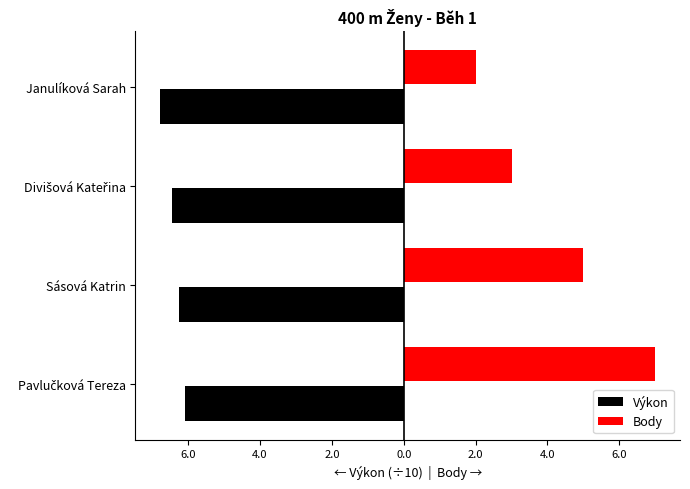

What is the maximum value shown in the chart?

7.0